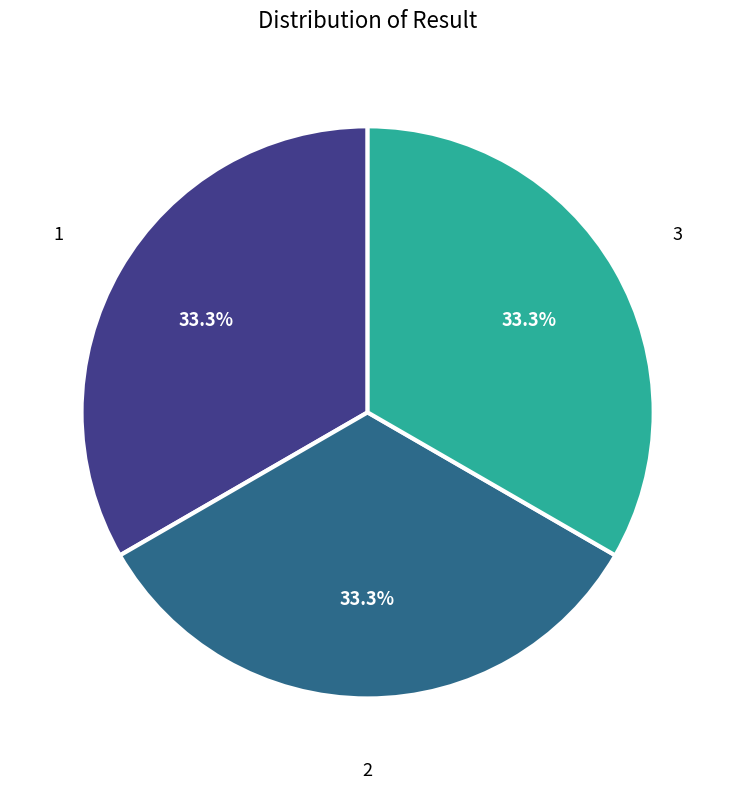

Approximately how many times larger is the value at 1 compared to 3?

1.0